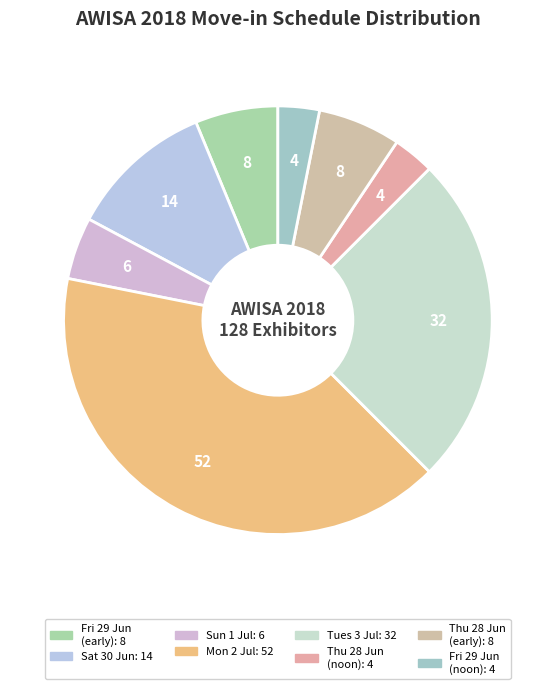

Count the number of slices in the pie.

8